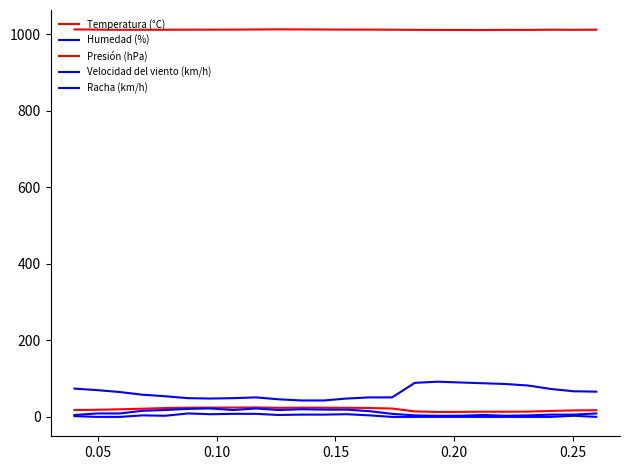

What value does the Temperatura (°C) series have at 0.15?

13.8